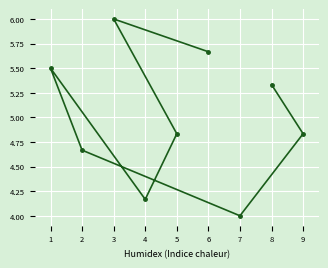

Approximately how many times larger is the value at 3 compared to 2?

1.3